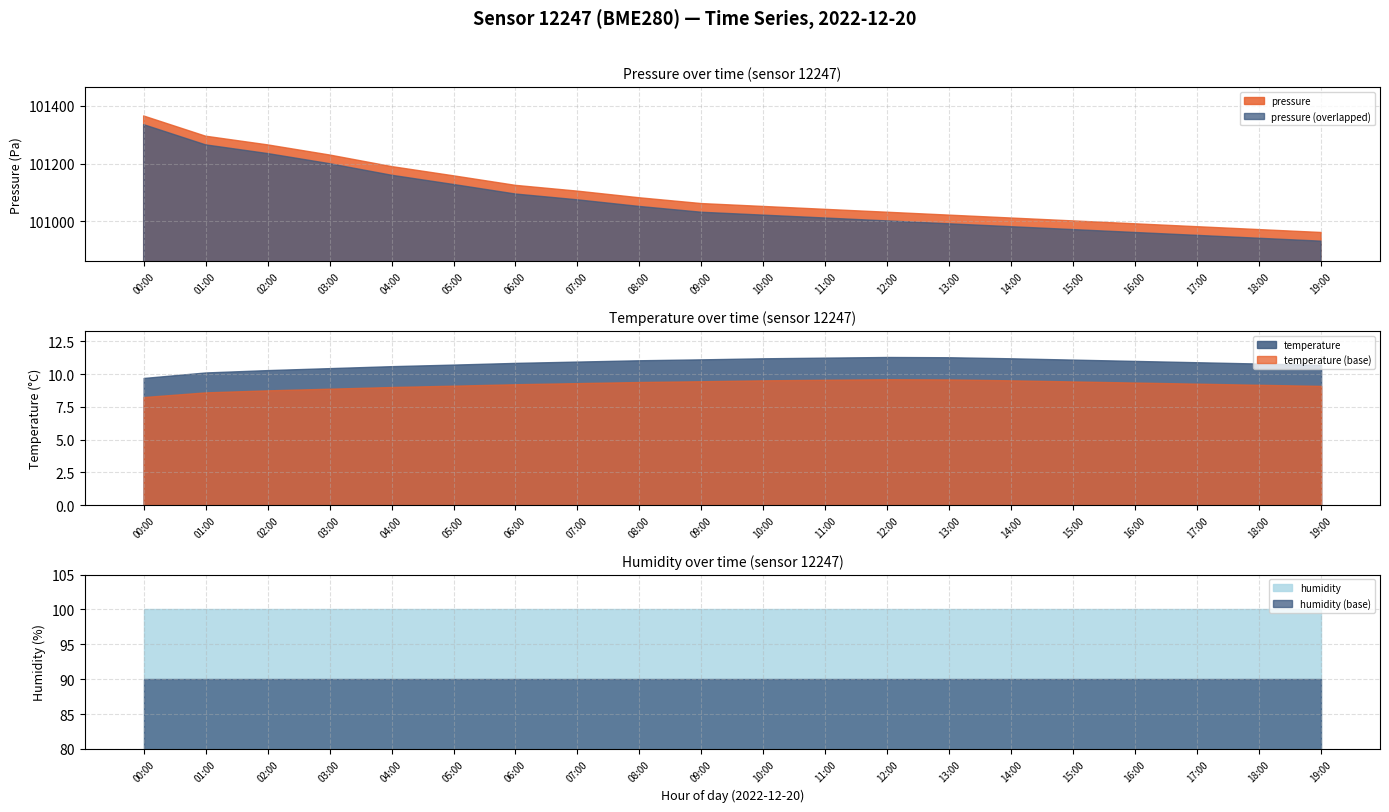

What is the lowest value of the pressure series?

100962